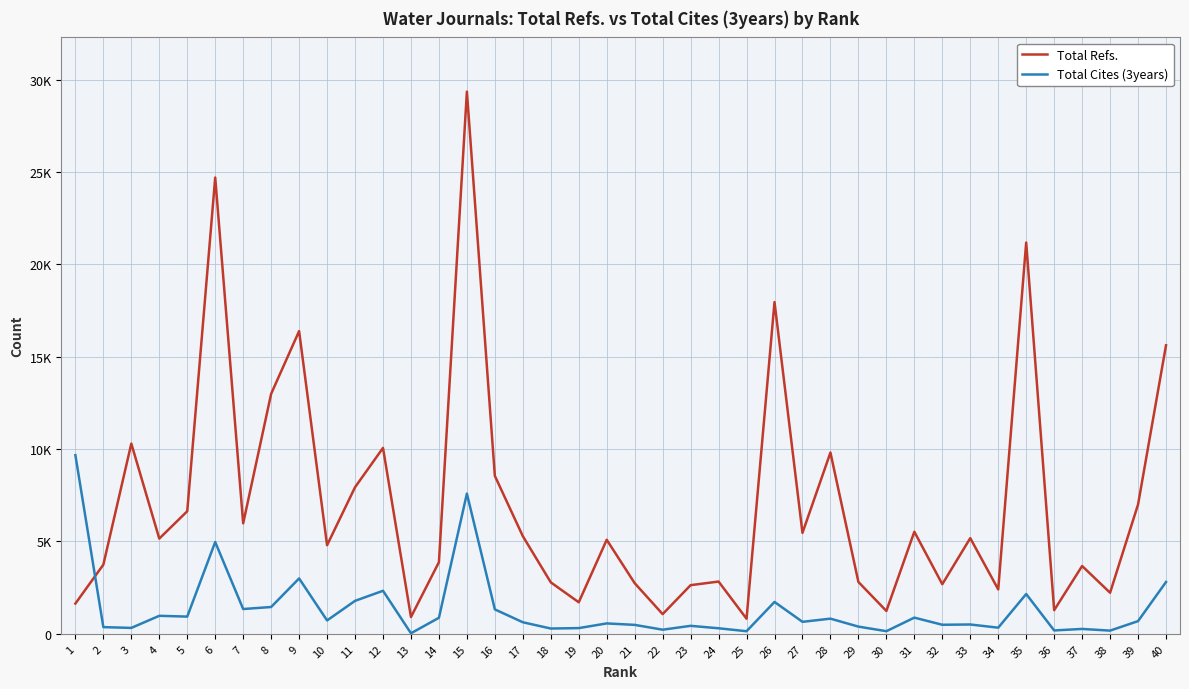

What are all the series names shown in the legend?

Total Refs., Total Cites (3years)